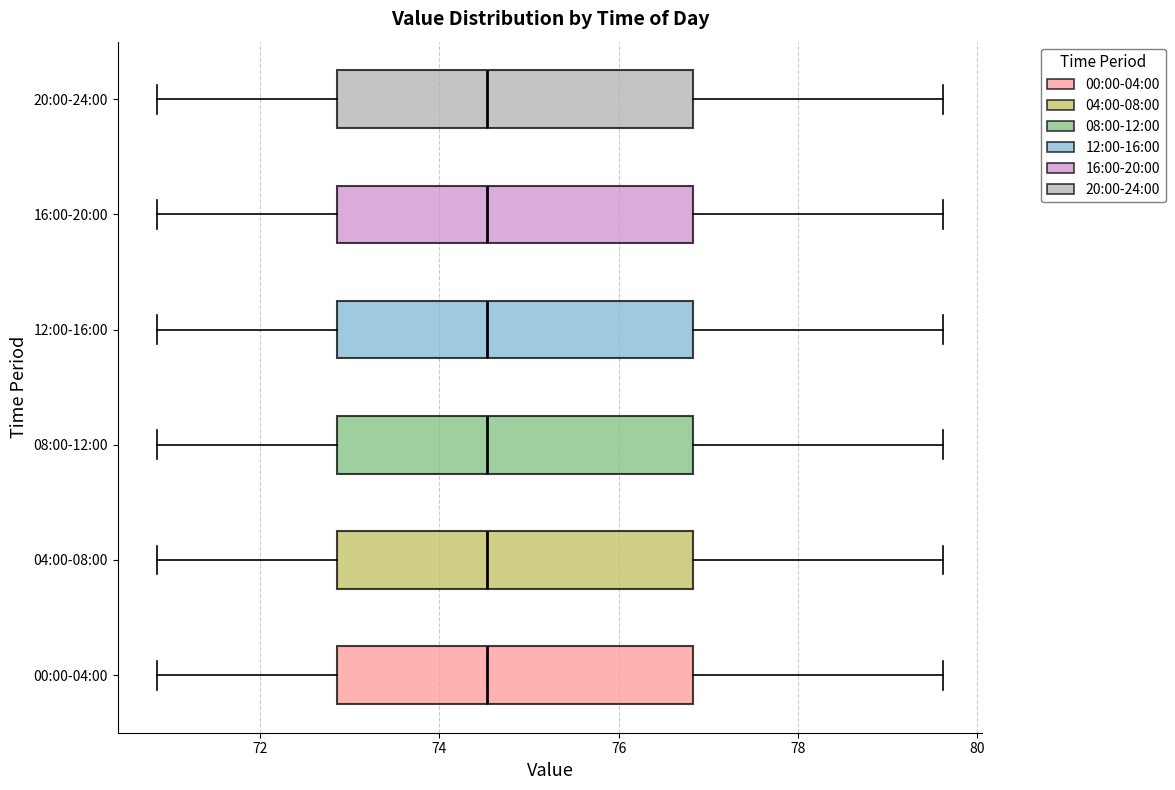

Where does the right whisker of the box for 04:00-08:00 end on the x-axis? The values are not printed on the chart, so give them approximately, as read against the axis.

79.6